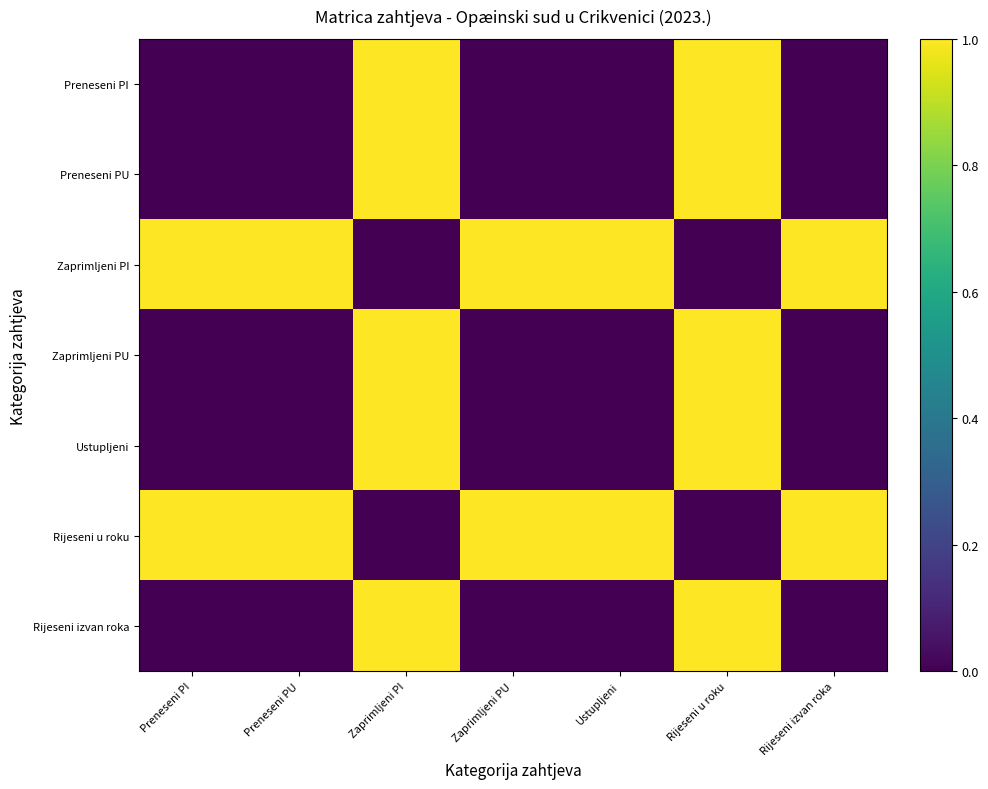

Between Zaprimljeni PI and Preneseni PI, which is larger?

Zaprimljeni PI